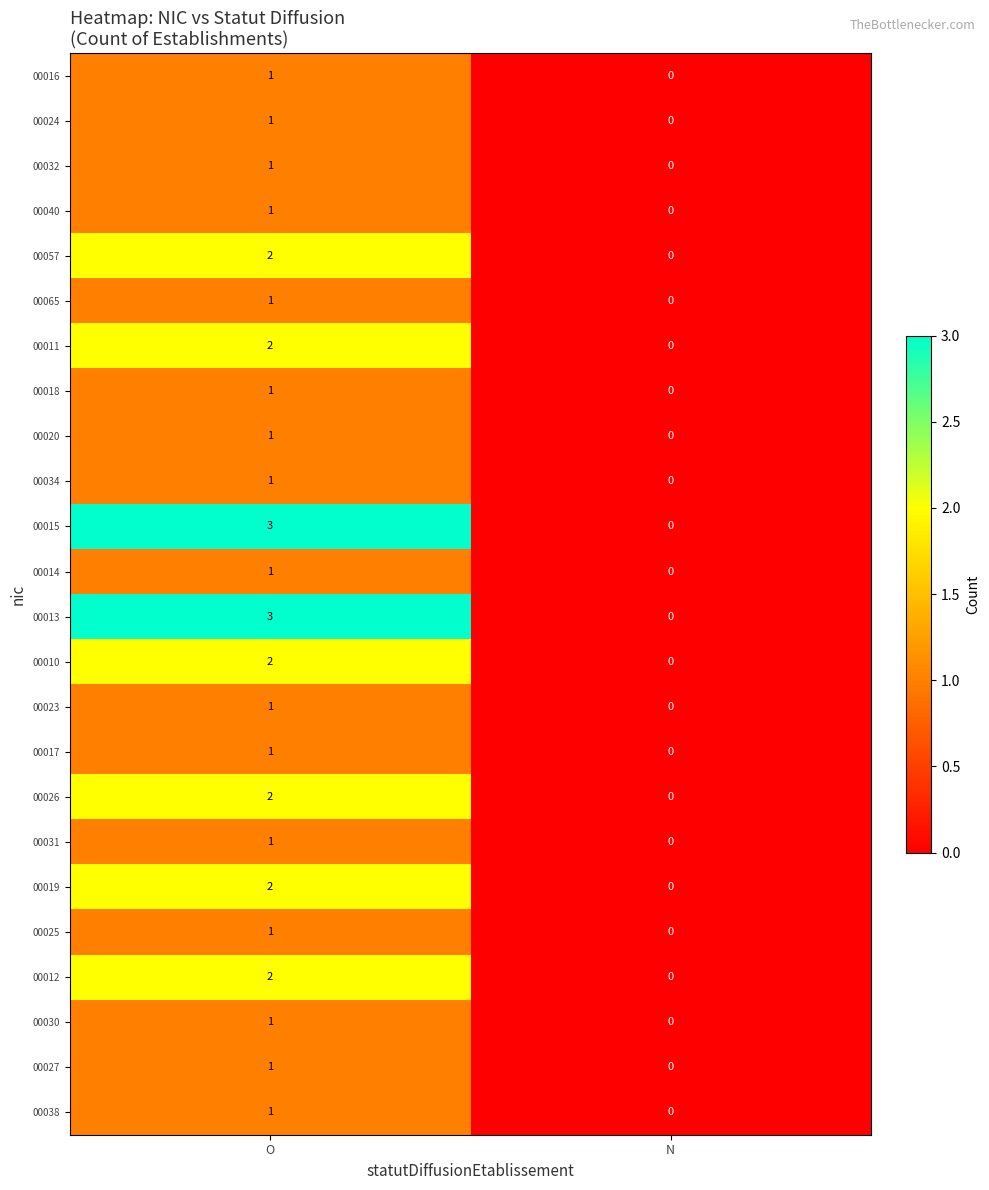

Count the number of categories in the chart.

2